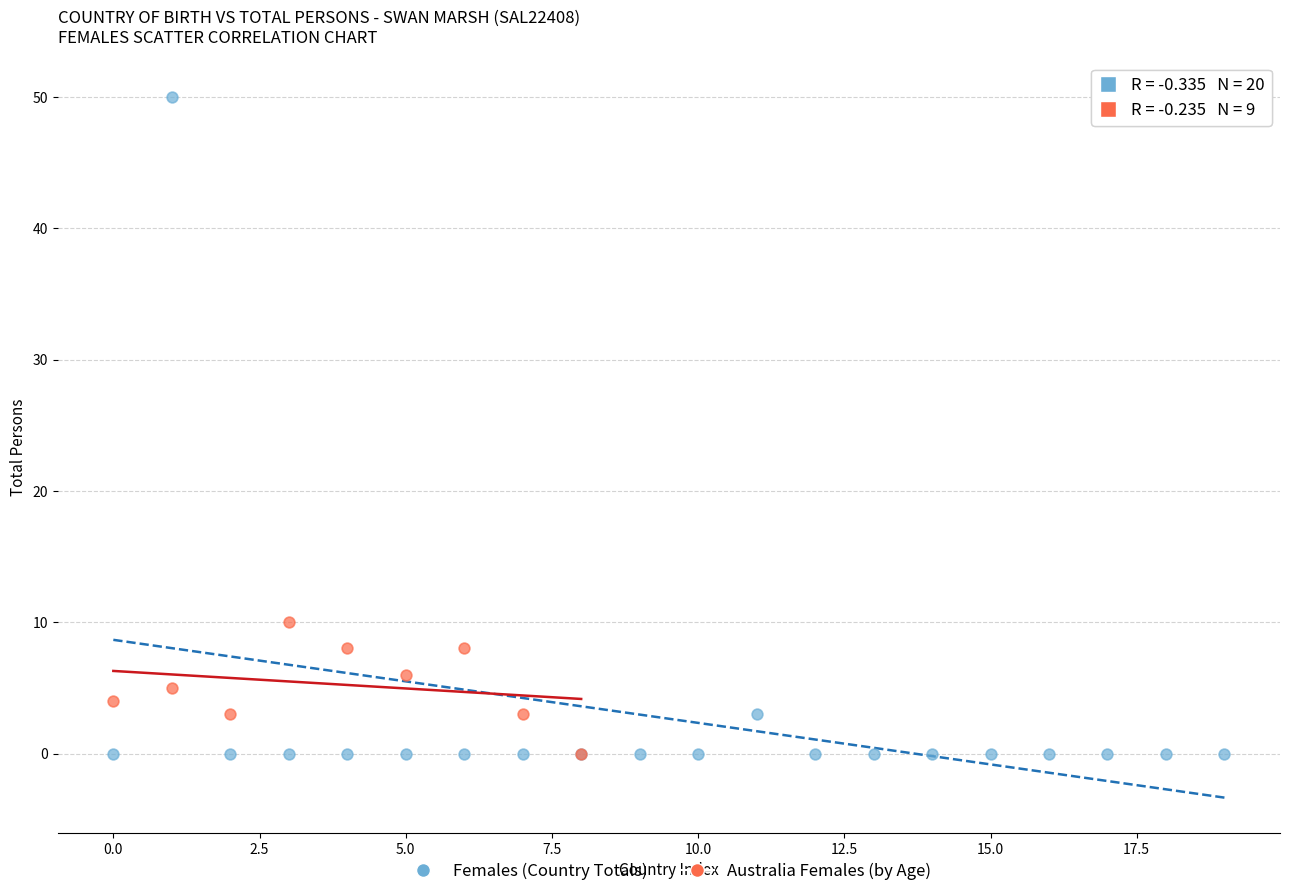

Which series reaches the maximum Y coordinate?

Females (Country Totals)